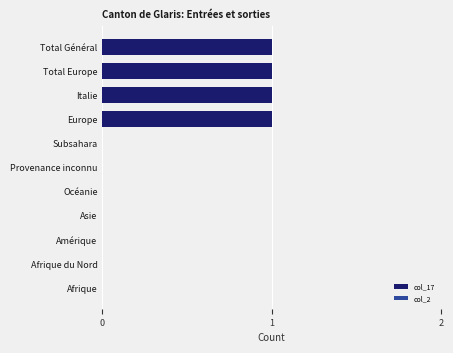

What is the sum of all values?

4